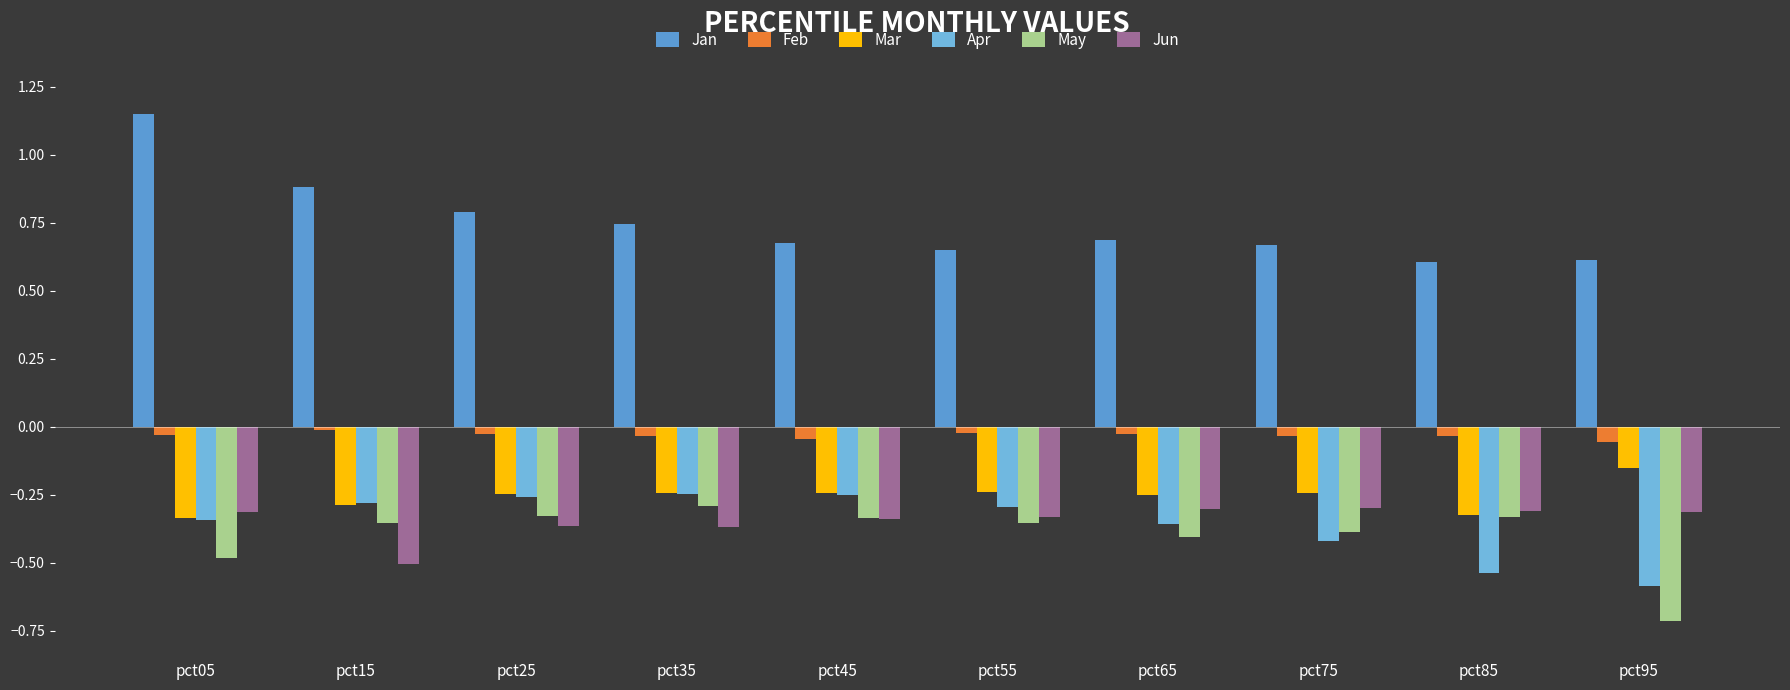

True or false: Jan has a value of 0.3 at pct45.

False